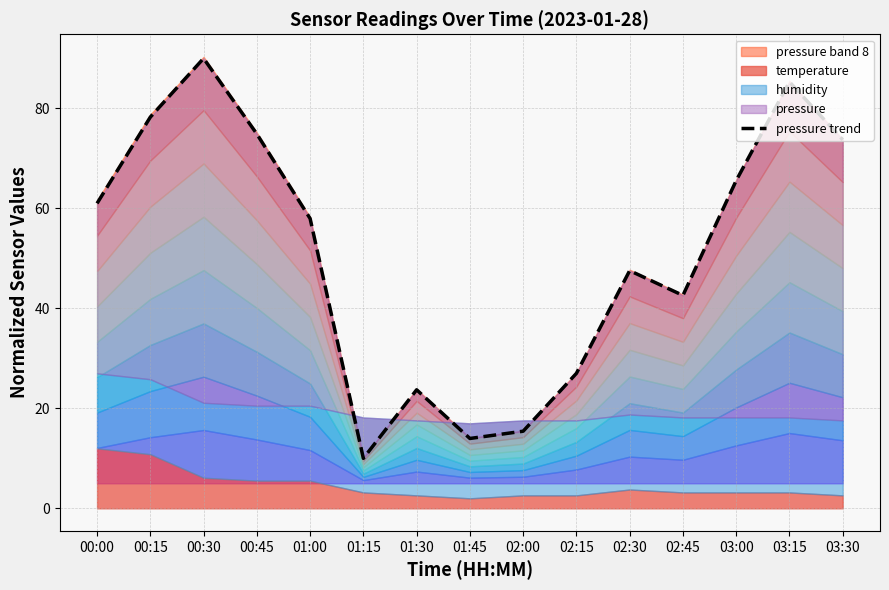

What is the sum of the values at 03:30 and 03:15?

159.0